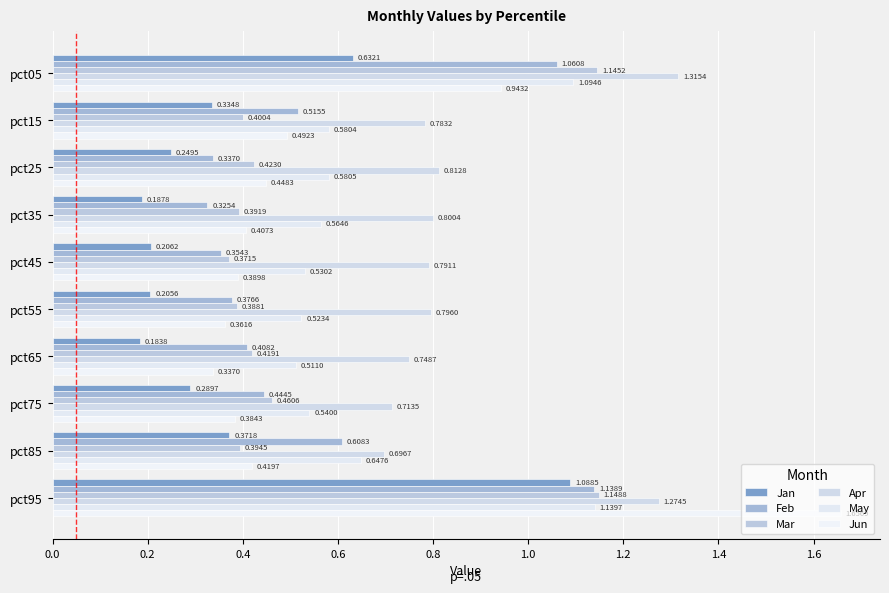

How many series are shown in this chart?

6